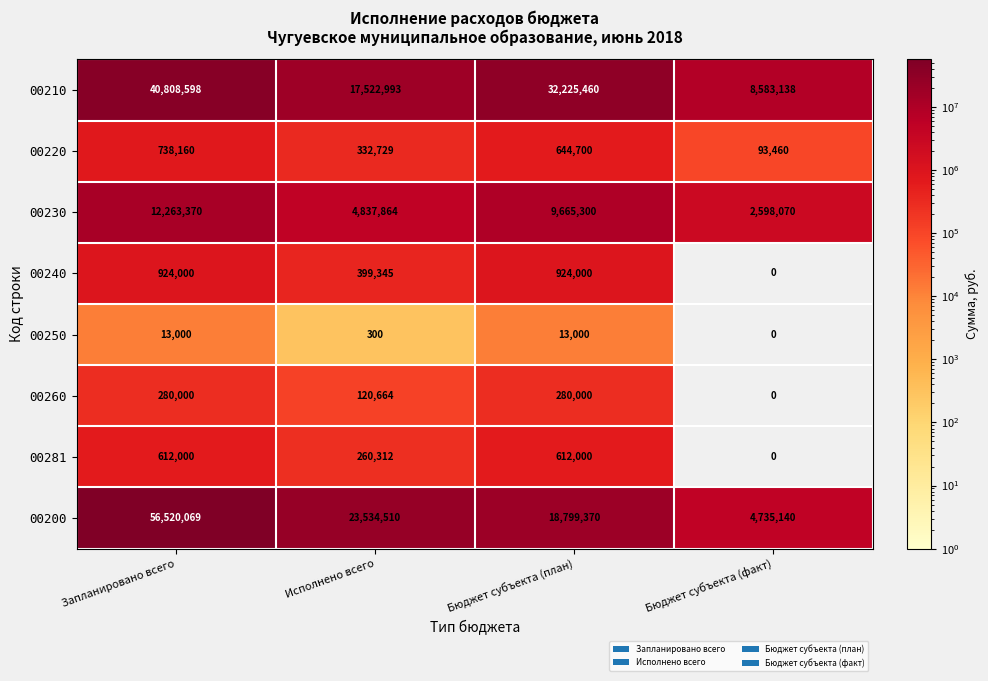

Is it true that 00230 equals 6044592 at Бюджет субъекта (план)?

False